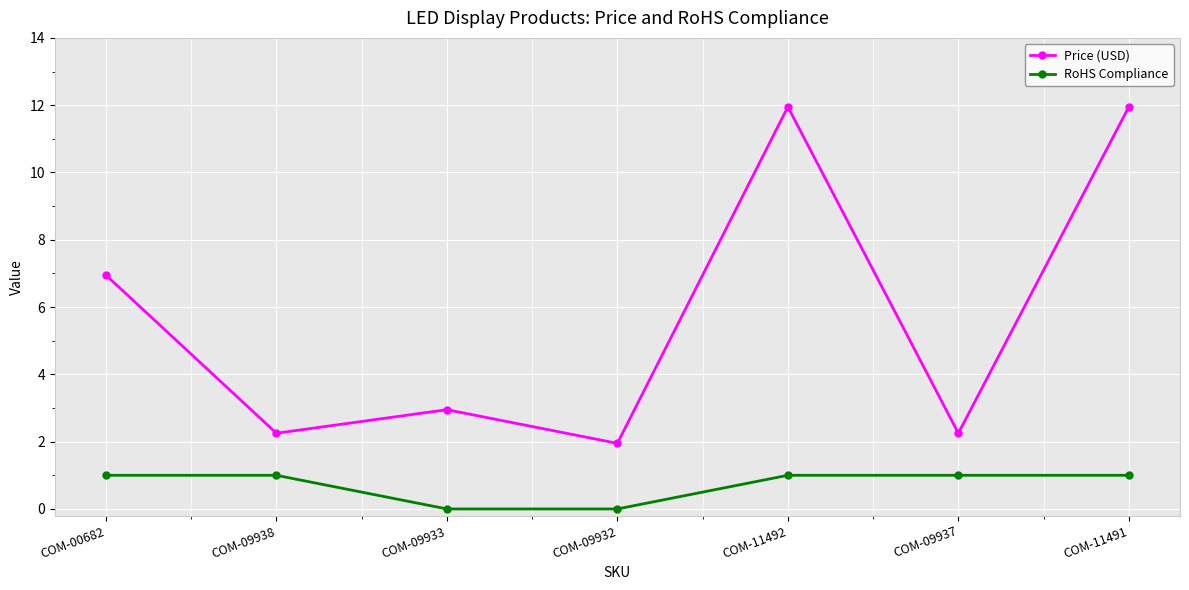

Where is Price (USD) nearest to the value 6?

COM-00682